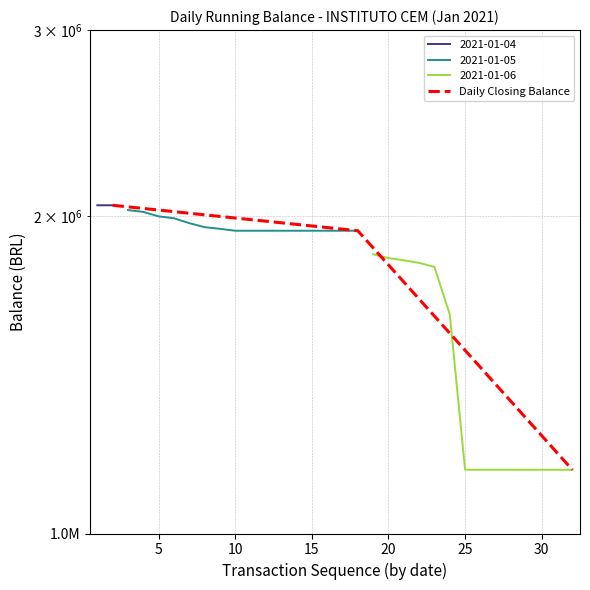

Reading left to right, list all the values displayed in this chart.

2046830.8	1936177.9	1149222.6